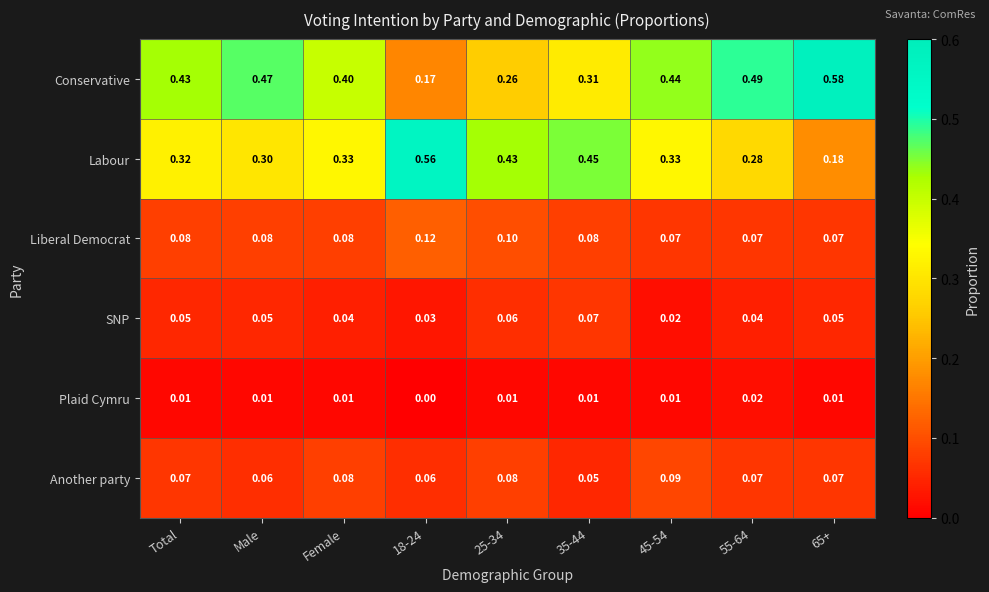

Which series has the widest spread of values?

Conservative